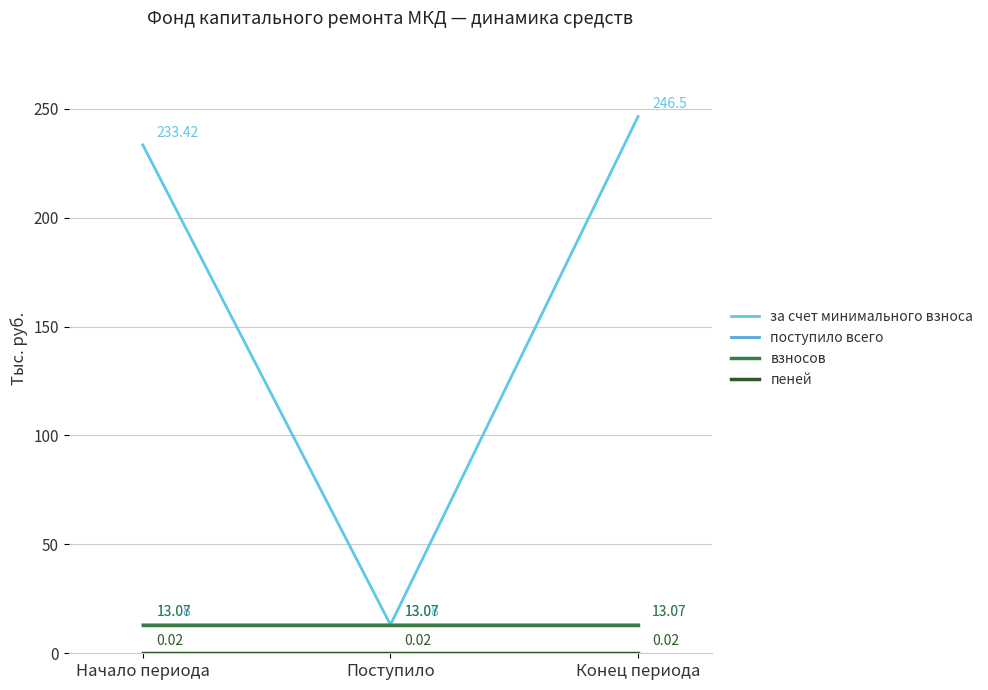

List the series in order of their peak value, highest first.

за счет минимального взноса, поступило всего, взносов, пеней